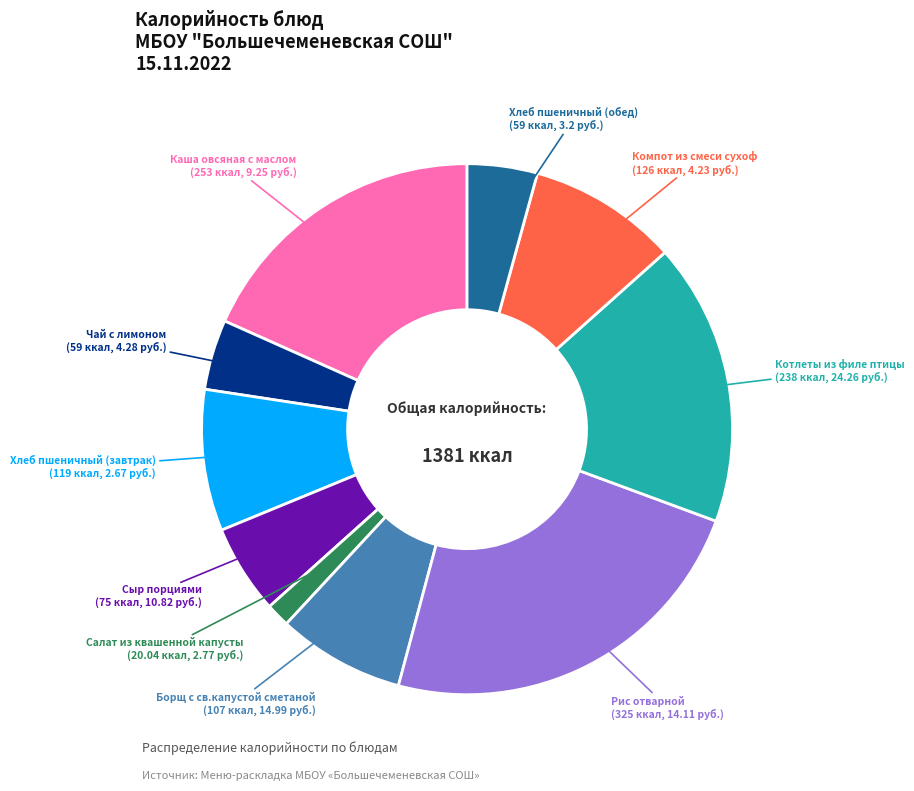

Is there a majority slice in this chart?

No